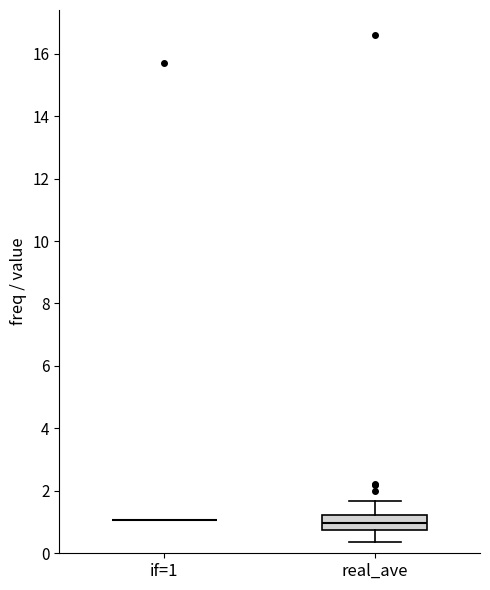

Reading left to right, read every box against the y-axis: the position of its median line, the range the box covers, and the ends of its whiskers. The values are not printed on the chart, so give them approximately, as read against the axis.

if=1: box collapsed to a line at 1.0, whiskers 1.0 to 1.0
real_ave: median 1.0, box 0.8 to 1.2, whiskers 0.4 to 1.6